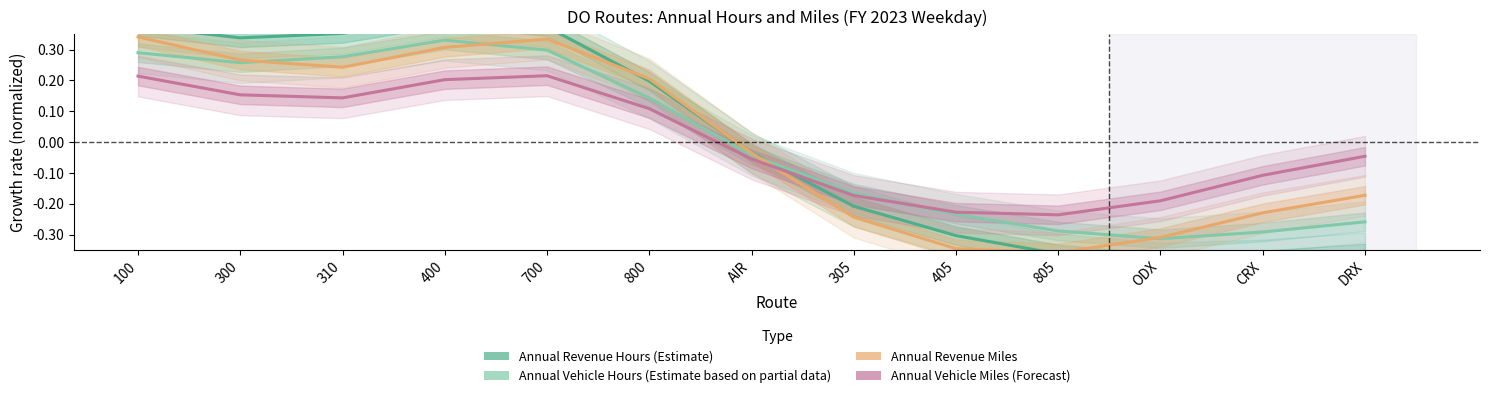

What is the value of the Annual Revenue Miles point at the 13th from the left?

-0.2